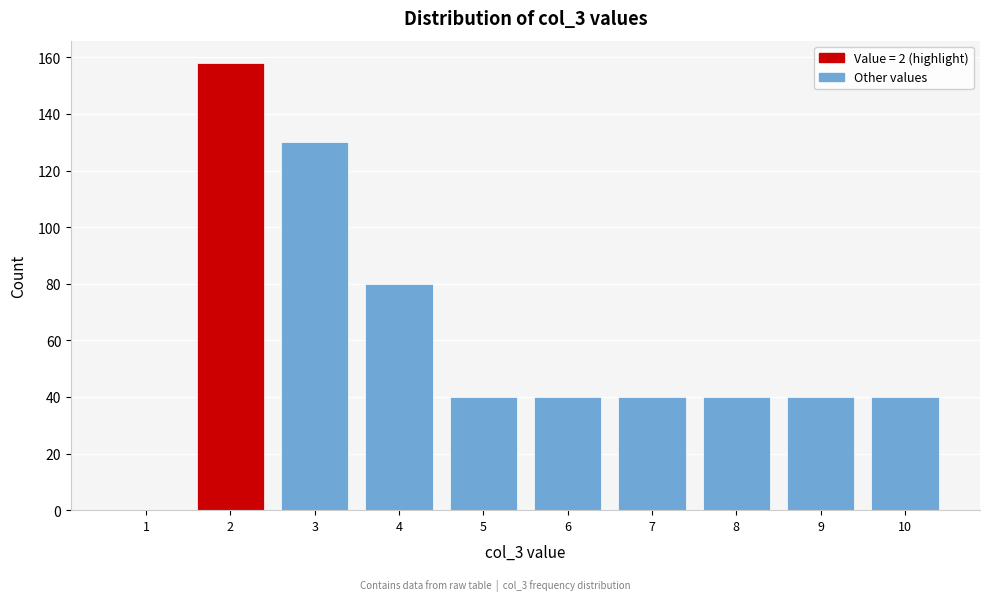

Reading left to right, what are all the values shown in this chart?

1=0	2=158	3=130	4=80	5=40	6=40	7=40	8=40	9=40	10=40